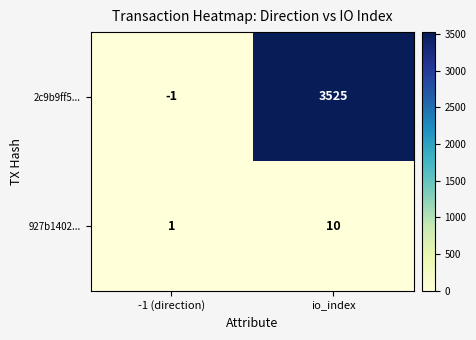

What is the difference between the highest and lowest values at -1 (direction)?

2